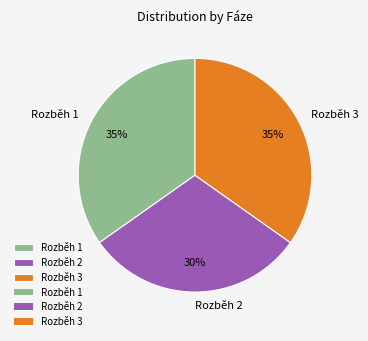

The Rozběh 2 slice represents 40% of the pie. True or false?

False